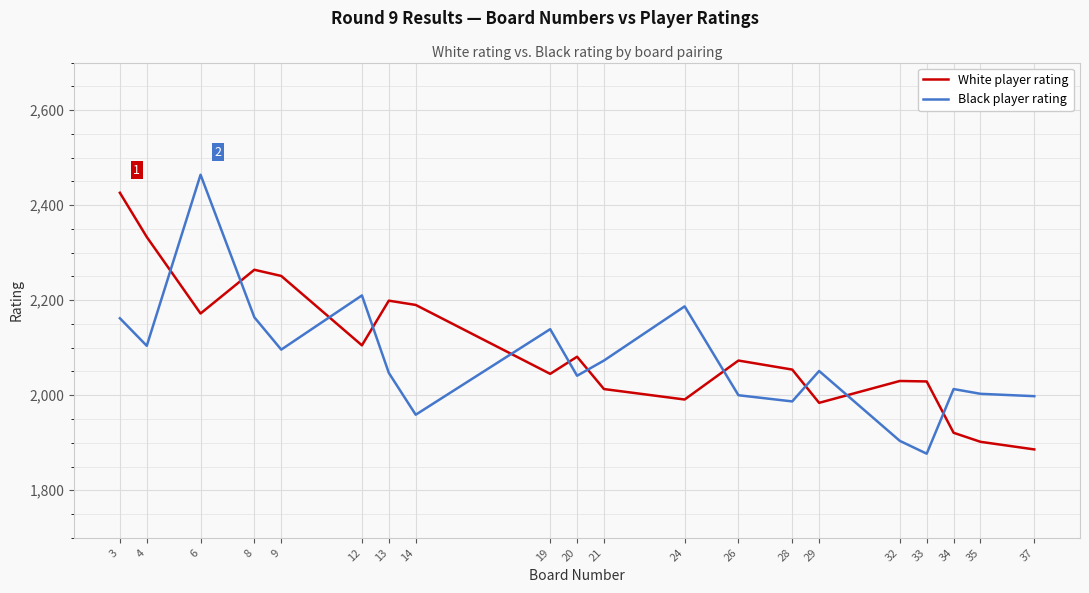

Where is the first local maximum for White player rating?

8